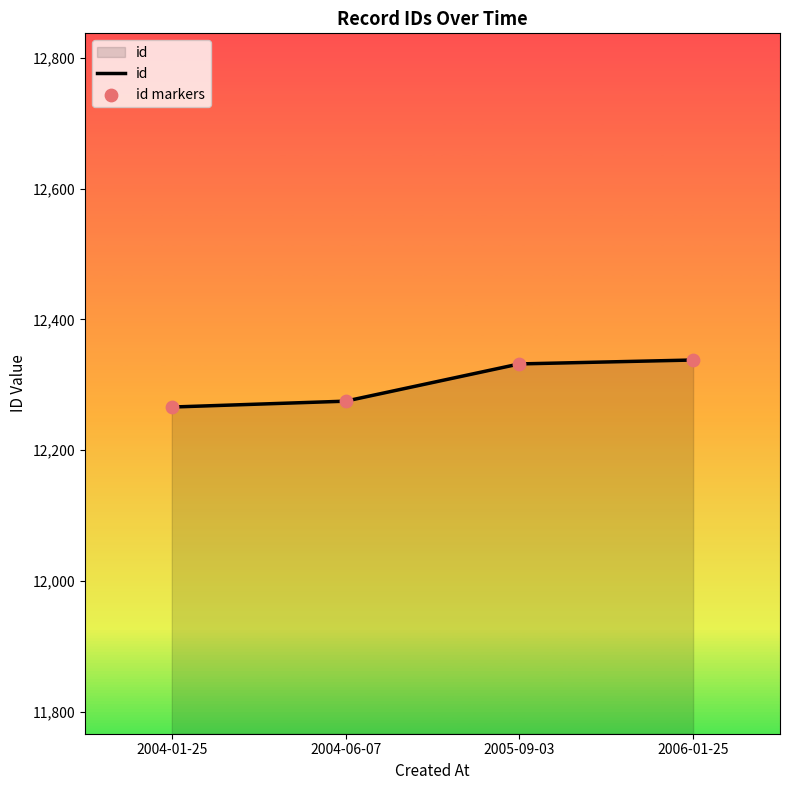

Where is the data nearest to the value 12302?

2004-06-07